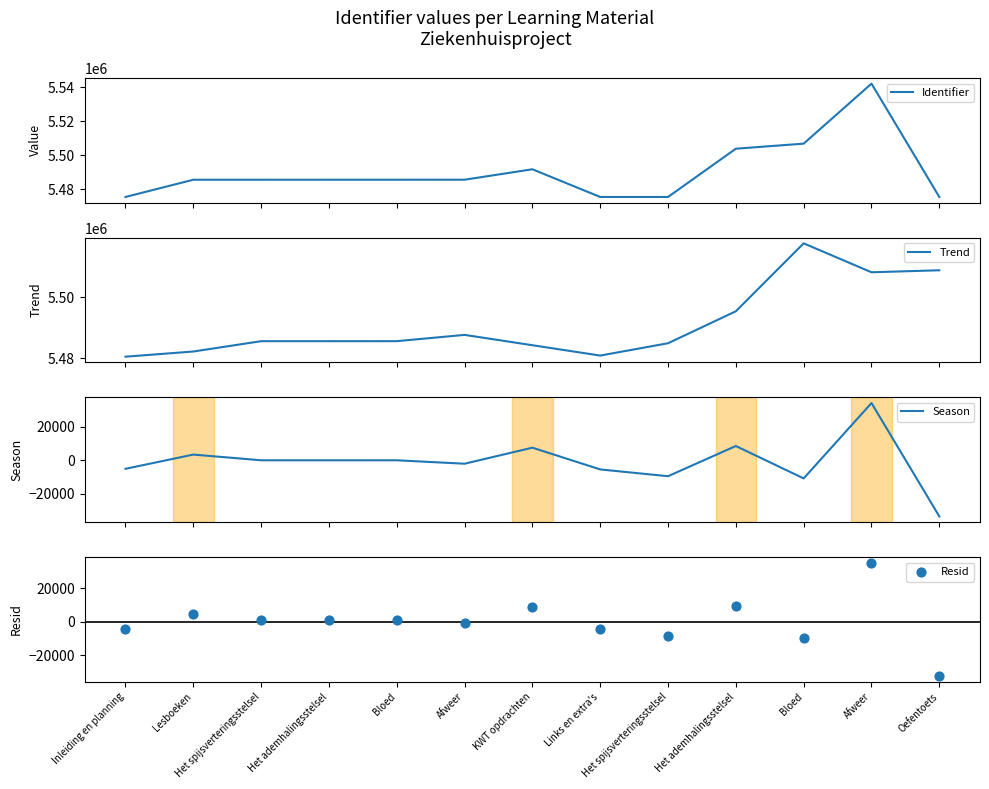

What is the total value across all series at Het ademhalingsstelsel?

10972030.1